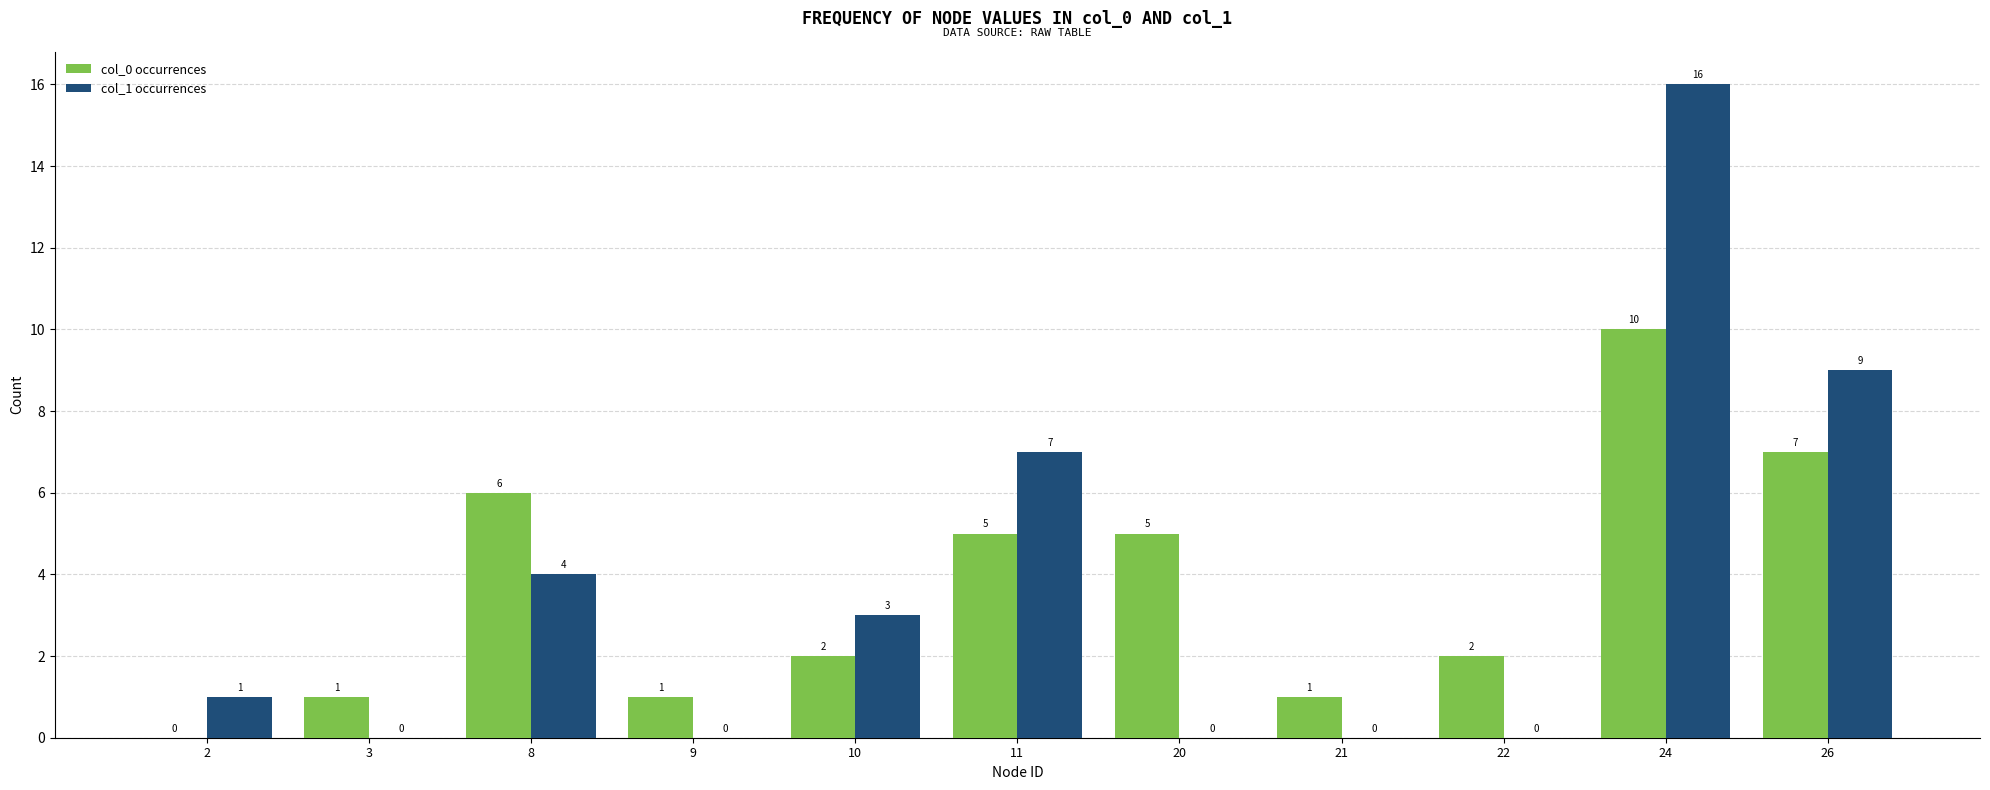

What is the sum of all col_1 occurrences values?

40